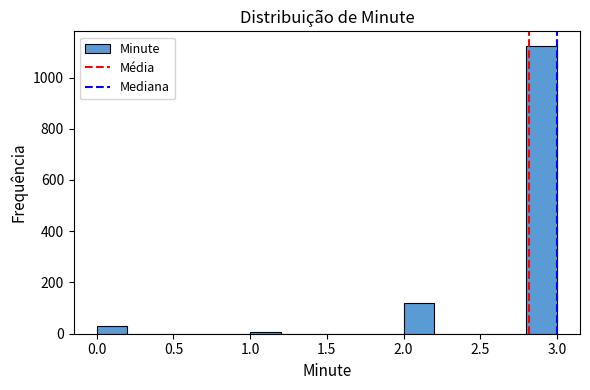

Over which range of the x-axis is the bar tallest?

2.8 to 3.0